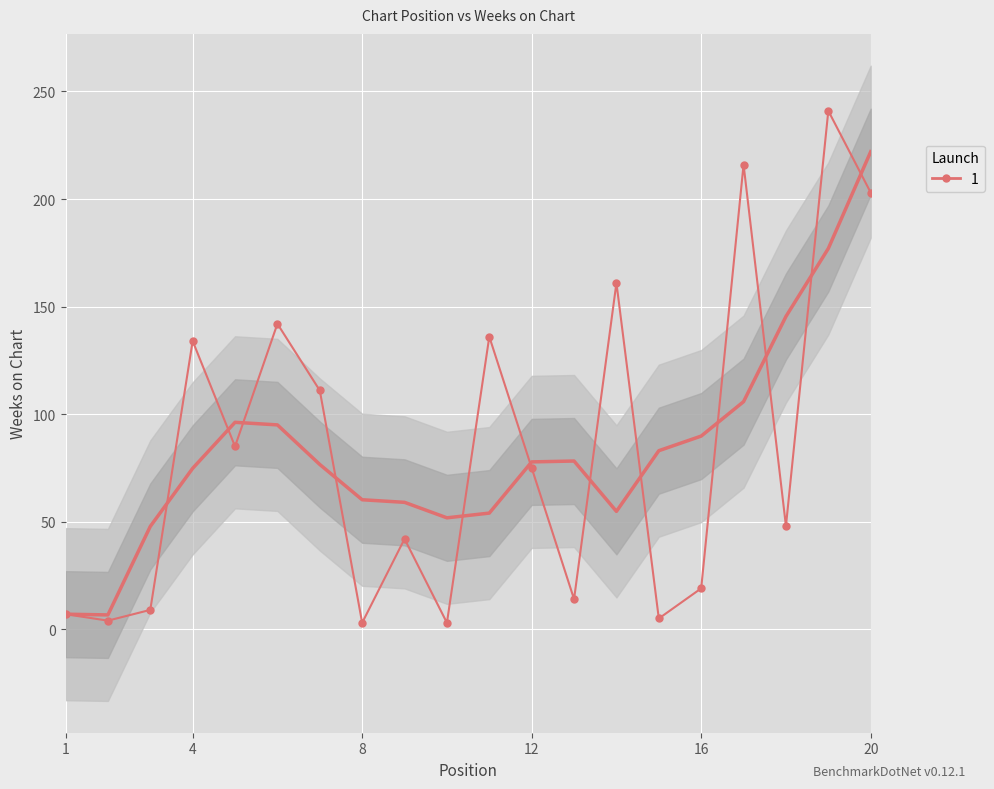

The value at 12 is 106. True or false?

False